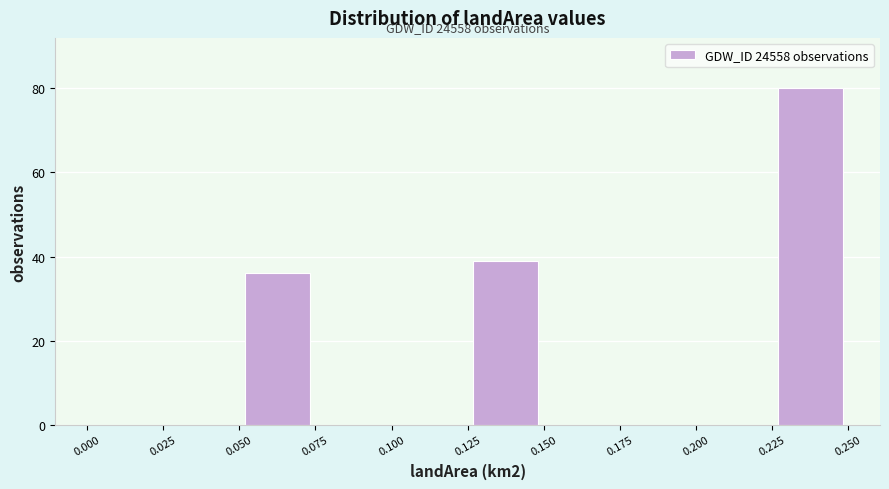

Over which range of the x-axis is the bar tallest?

0.225 to 0.250